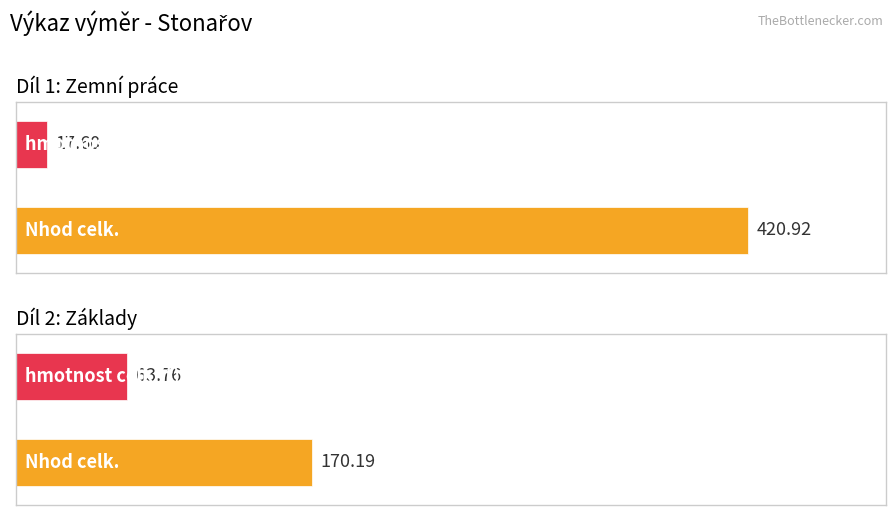

Reading right to left, what are all the values shown in this chart?

Nhod celk.: 170.2	420.9
hmotnost celk.(t): 63.8	17.6